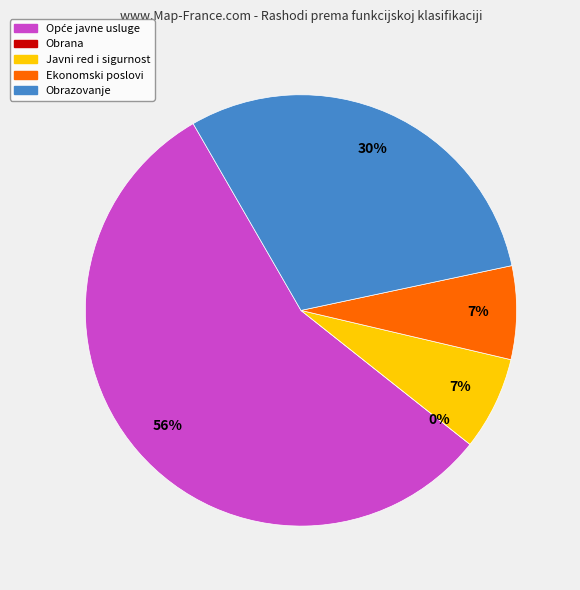

Is it true that Opće javne usluge is 1% of the pie?

False